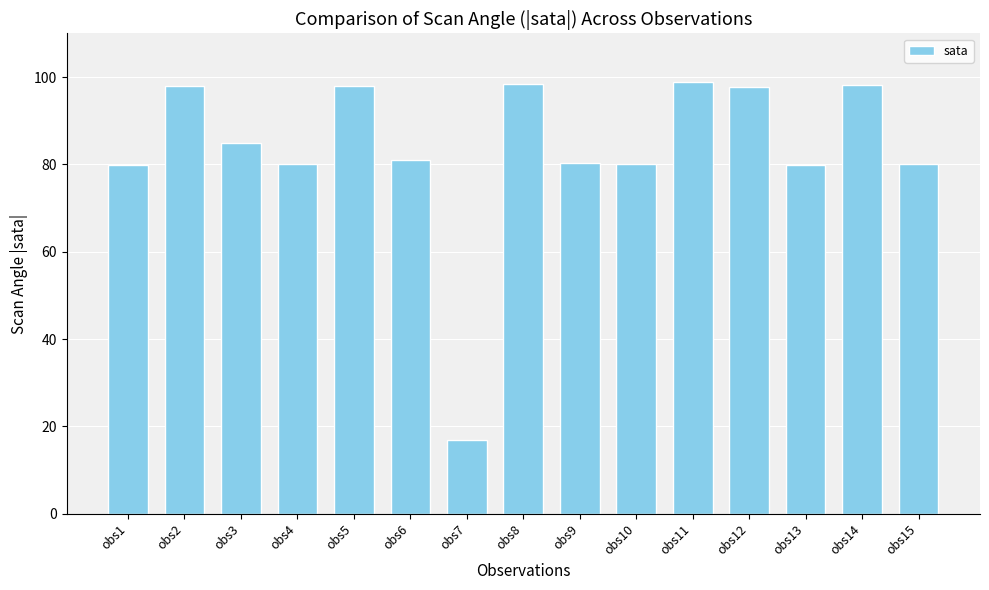

What is the difference between the values at obs14 and obs3?

13.4